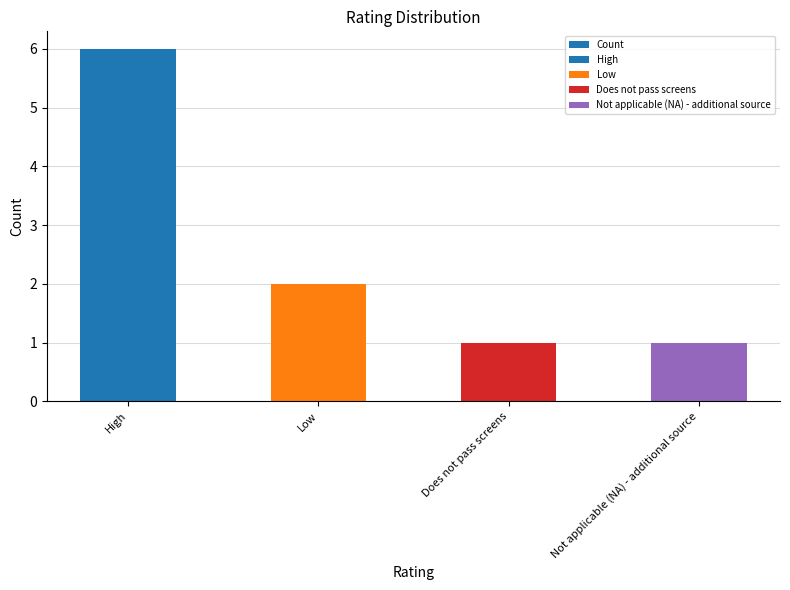

Reading right to left, what are all the values shown in this chart?

1	1	2	6